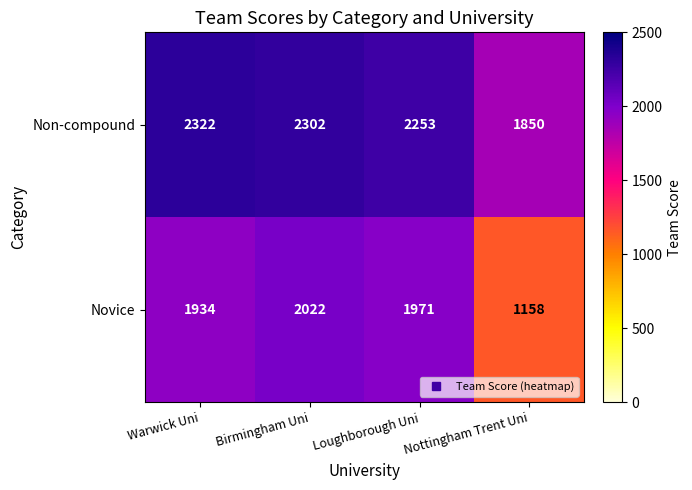

Which series has the largest total across all categories?

Non-compound